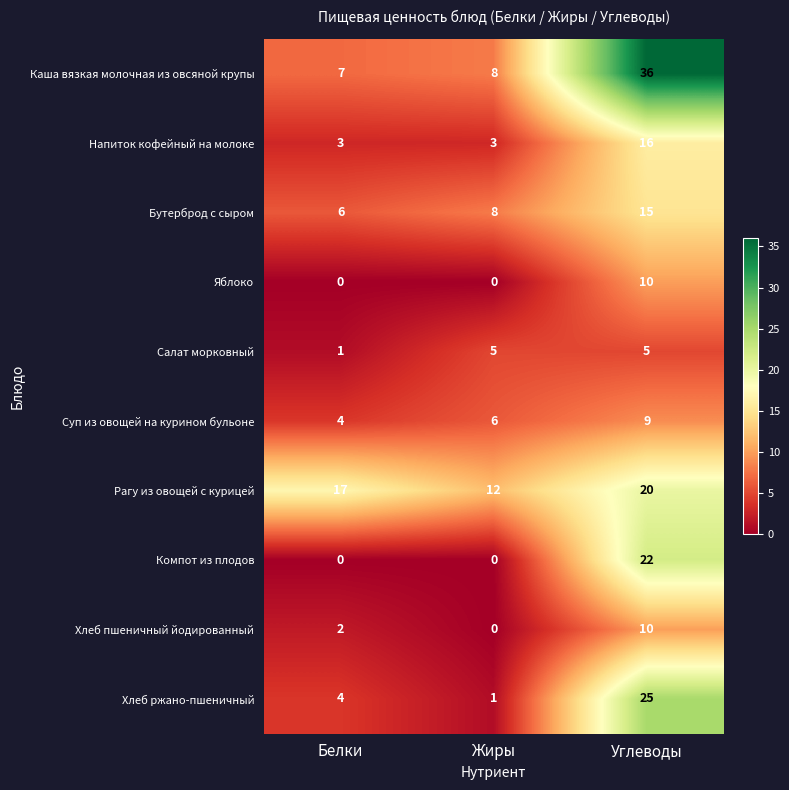

Is it true that Хлеб ржано-пшеничный equals 25 at Углеводы?

True